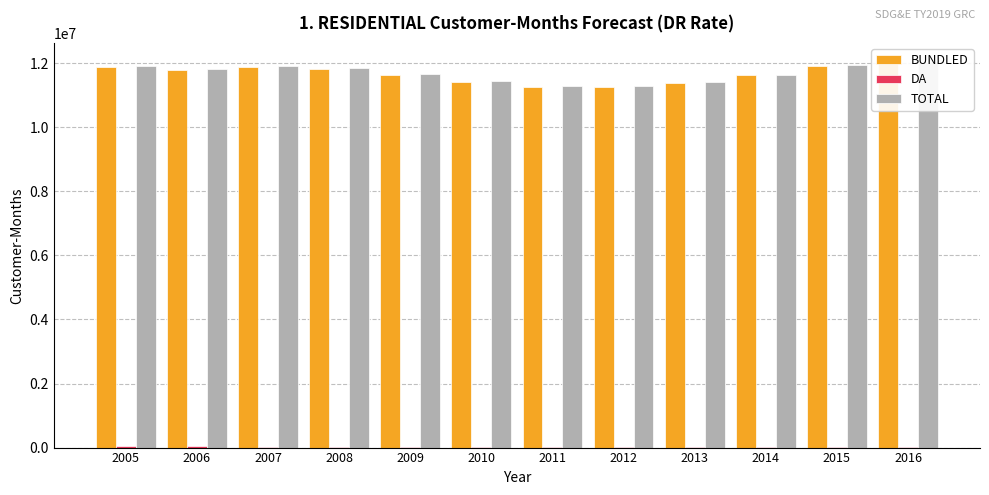

How many bars are there in each group?

3